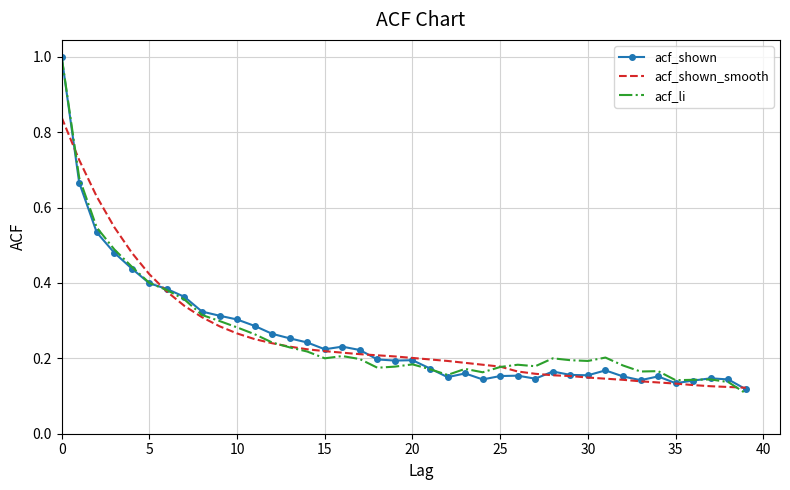

What is the difference between the maximum and minimum values in the acf_shown series?

0.9